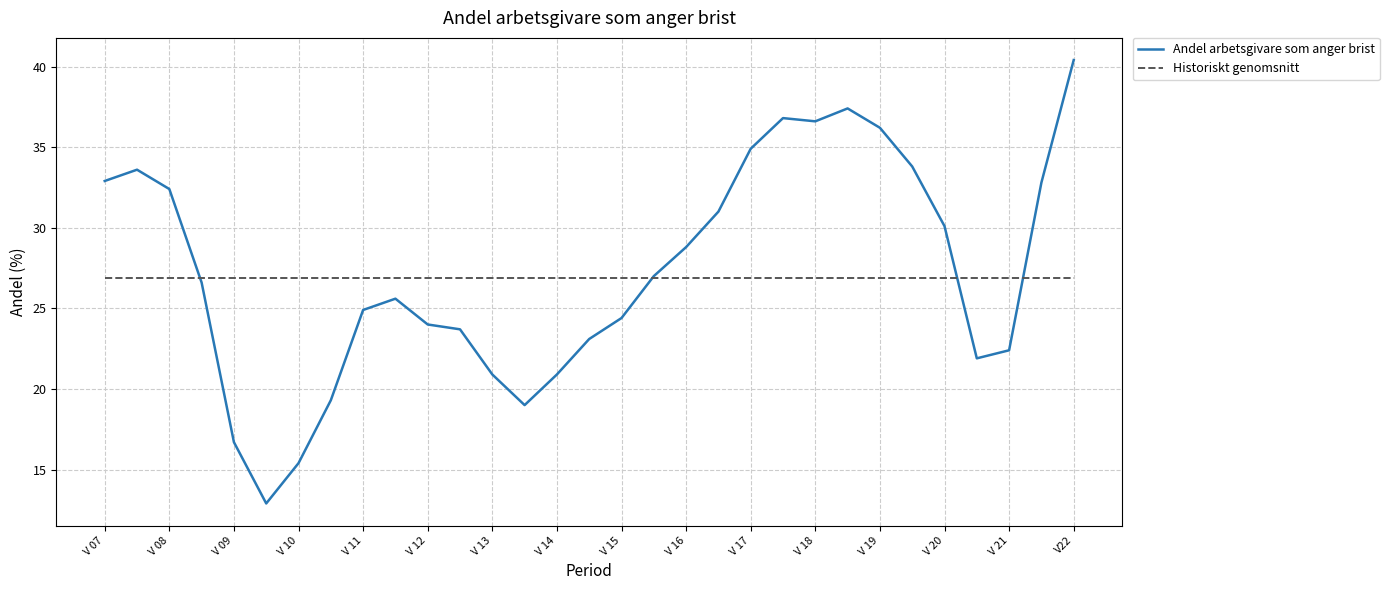

After their last crossing, which series has the higher values: Andel arbetsgivare som anger brist or Historiskt genomsnitt?

Andel arbetsgivare som anger brist